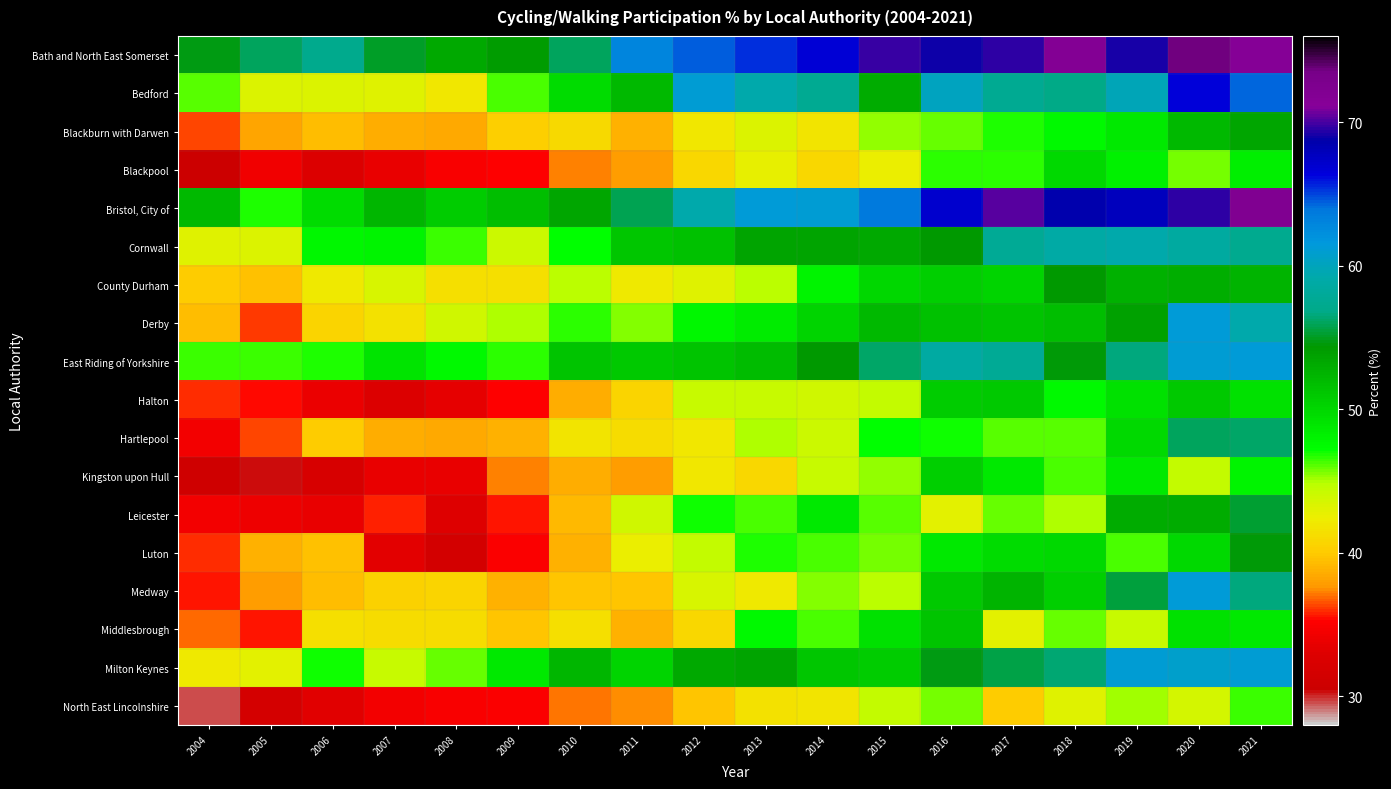

Rank the series by their maximum value, from highest to lowest.

Bath and North East Somerset, Bristol, City of, Bedford, Derby, Medway, East Riding of Yorkshire, Milton Keynes, Cornwall, Hartlepool, Leicester, Luton, County Durham, Blackburn with Darwen, Middlesbrough, Halton, Kingston upon Hull, Blackpool, North East Lincolnshire